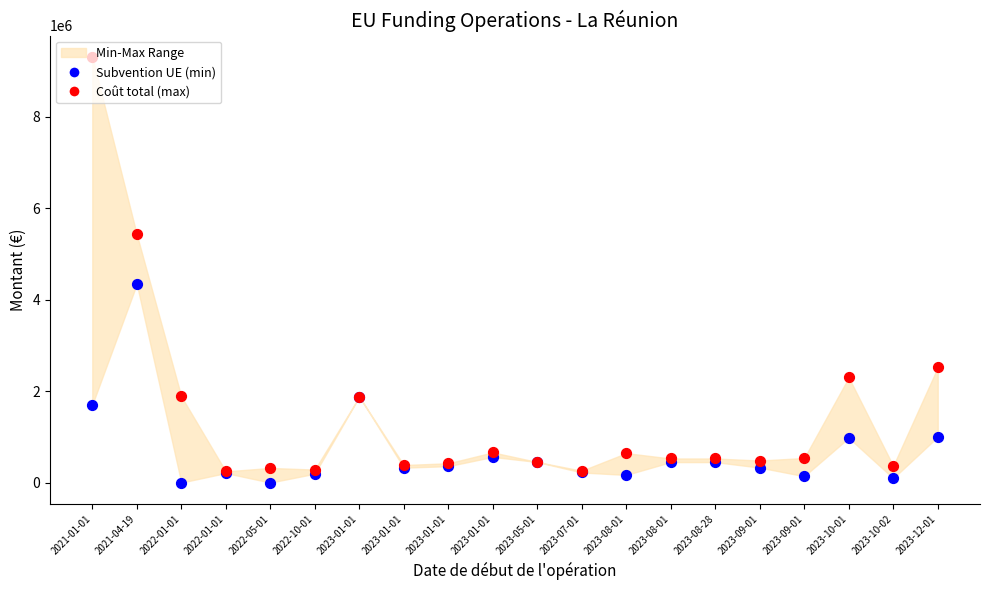

What is the total value across all series at 2022-10-01?

478056.3